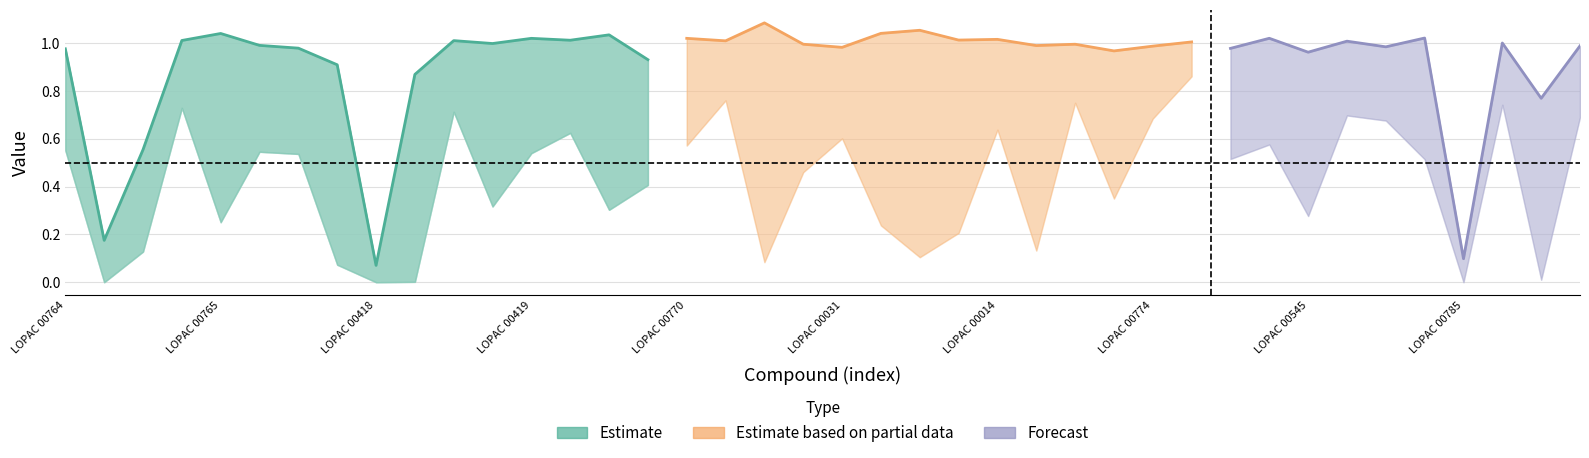

What position from the left is LOPAC 00784?

40